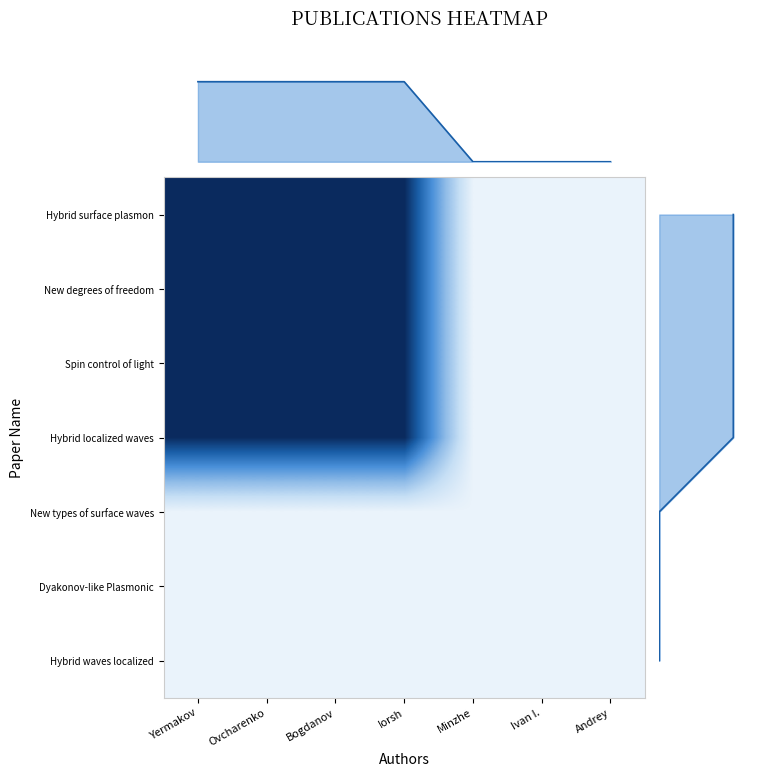

At how many categories does at least one series exceed 0?

4